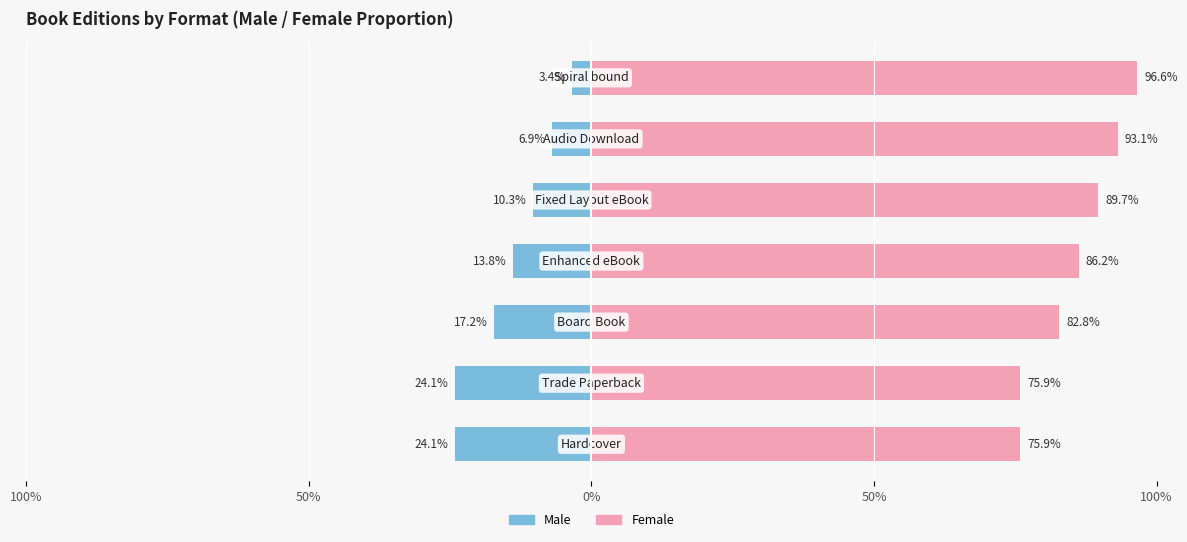

What is the sum of all Female values?

600.2